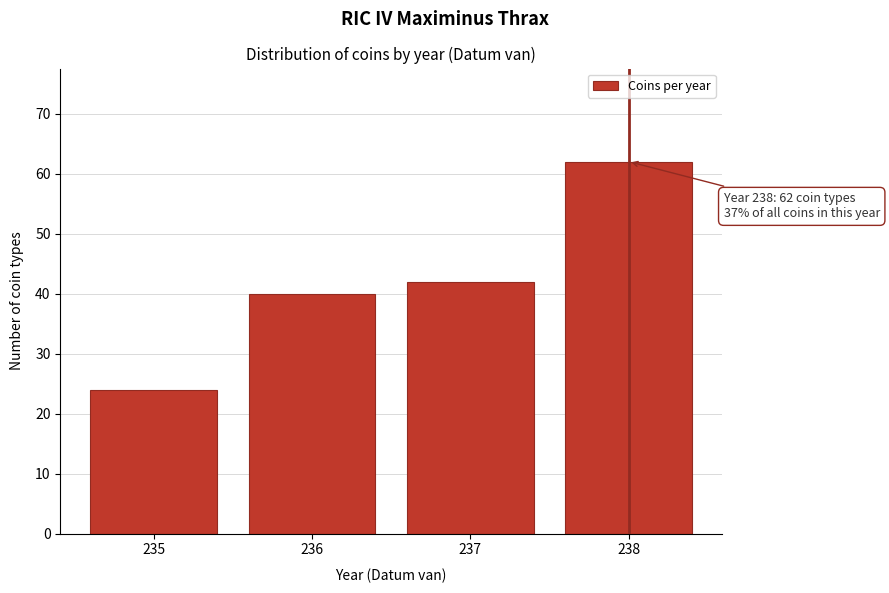

Reading right to left, extract all data points from this chart.

62	42	40	24